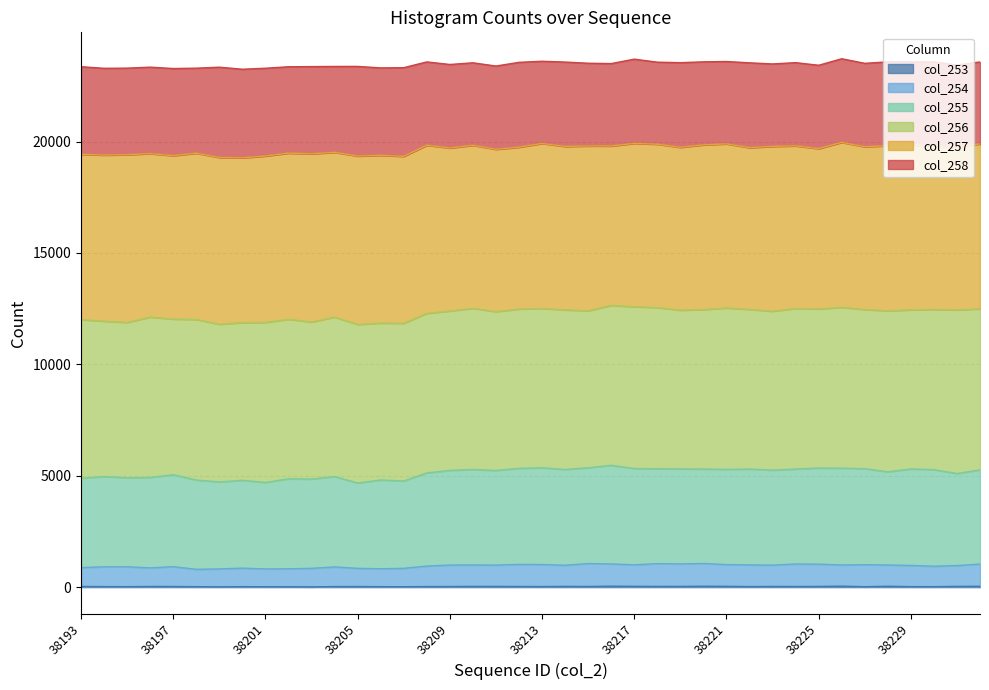

True or false: col_254 and col_255 cross at least once.

False